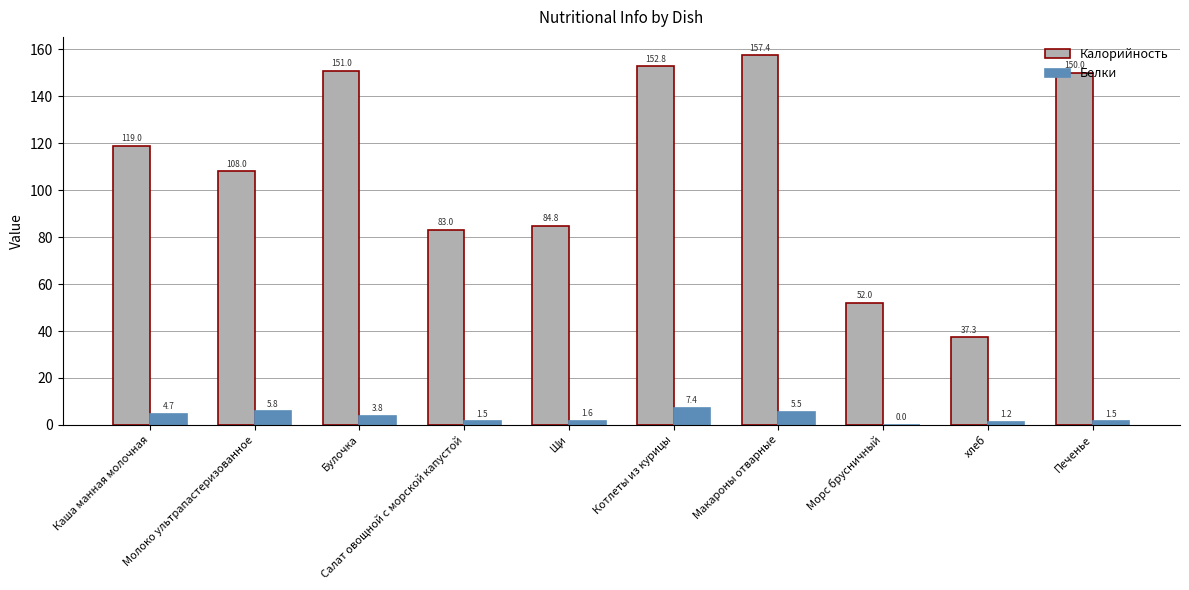

Which series changed the most between Каша манная молочная and хлеб?

Калорийность